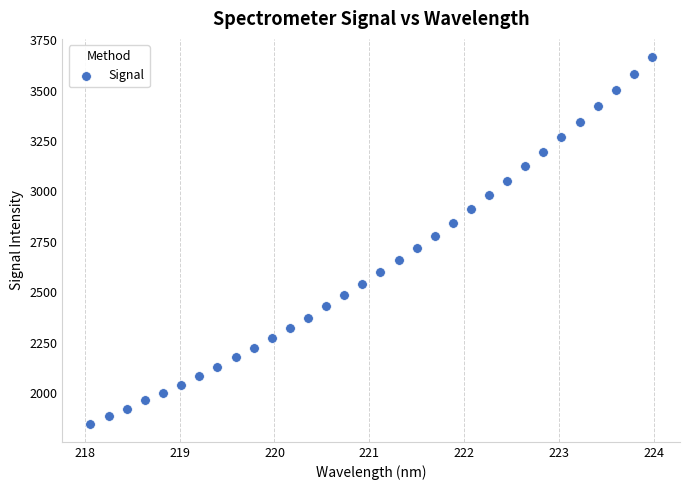

What is the range of Y values (max minus min)?

1817.5